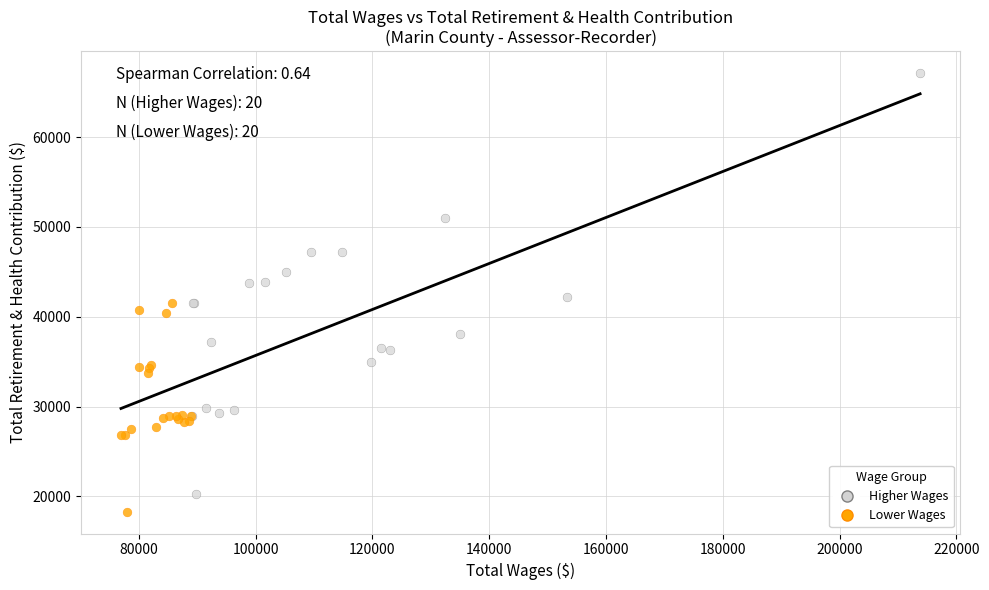

Which series contains the highest Y value?

Higher Wages